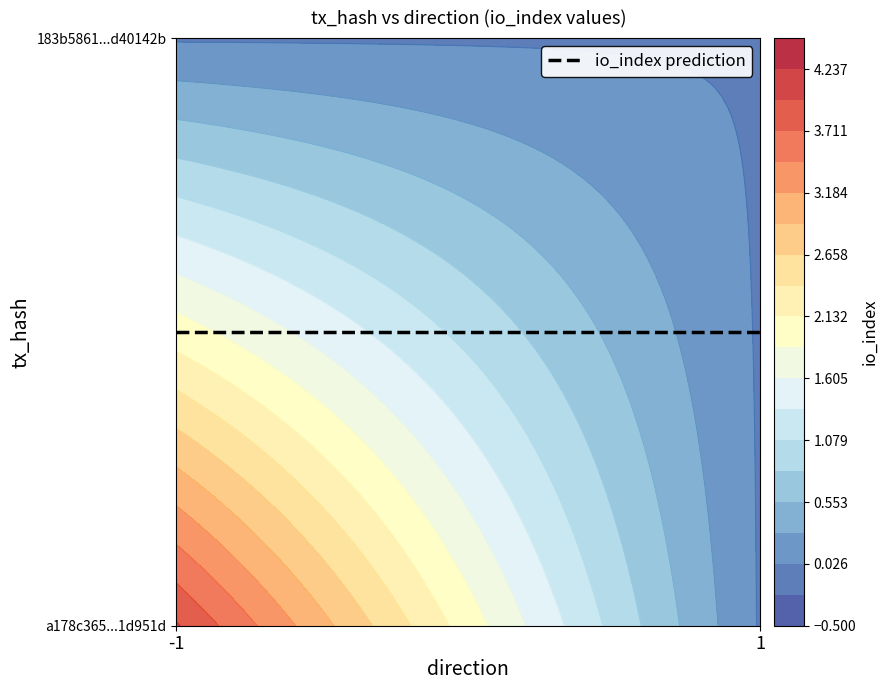

At which label does 183b5861aea01ae8be72979249640017d40142b reach its peak?

direction_-1